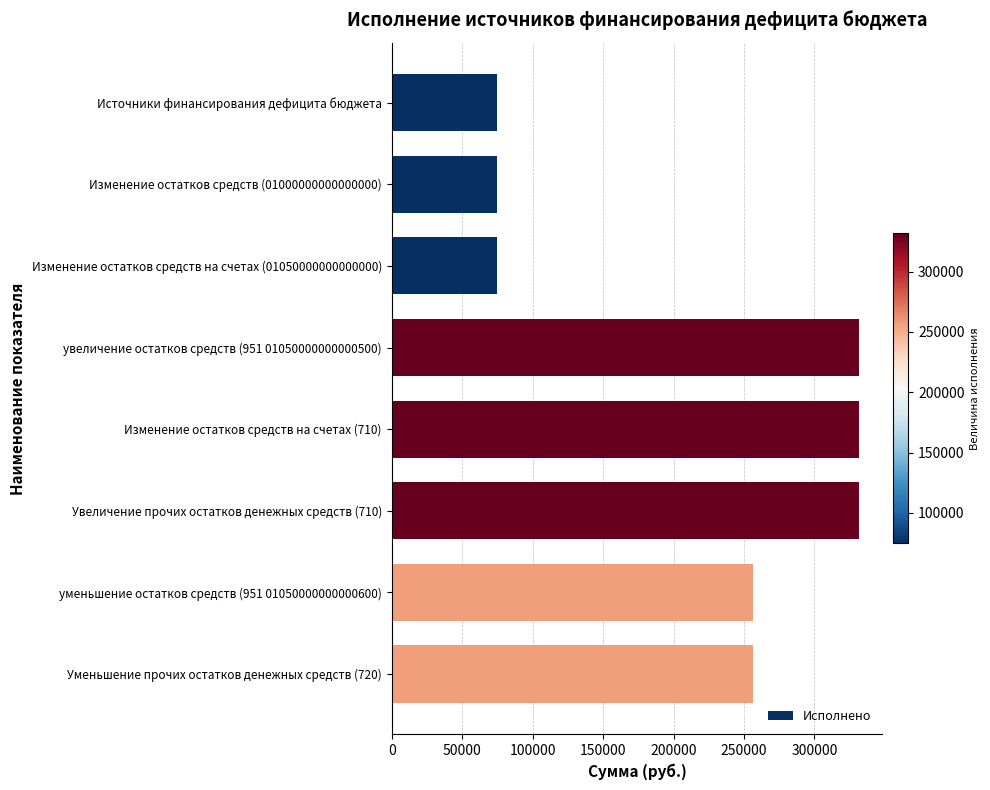

The value at Изменение остатков средств на счетах (01050000000000000) is 74890.2. True or false?

True